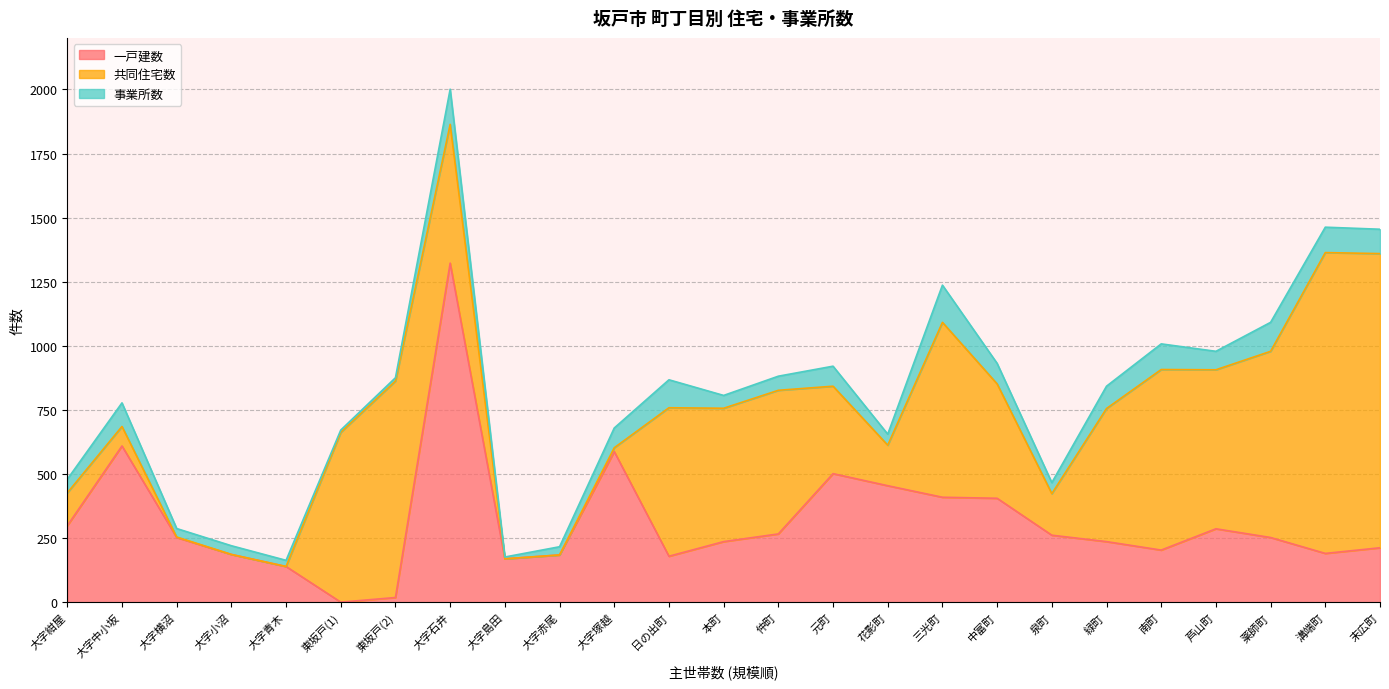

List the series in order of their overall mean, highest first.

共同住宅数, 一戸建数, 事業所数